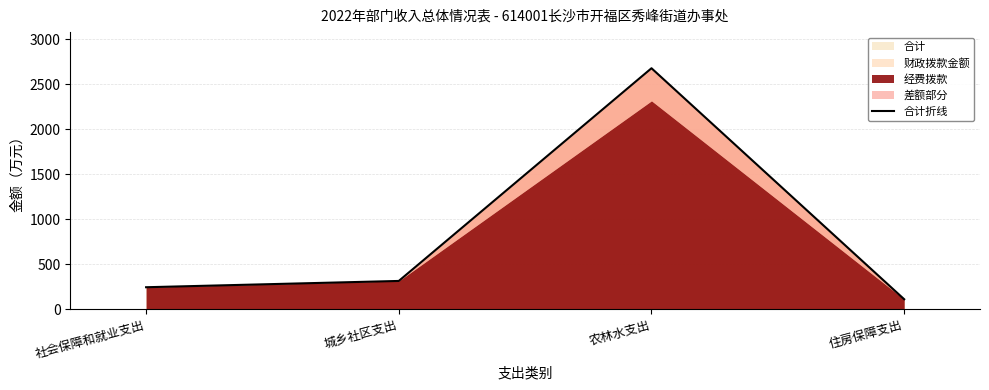

What is the average value?

835.8